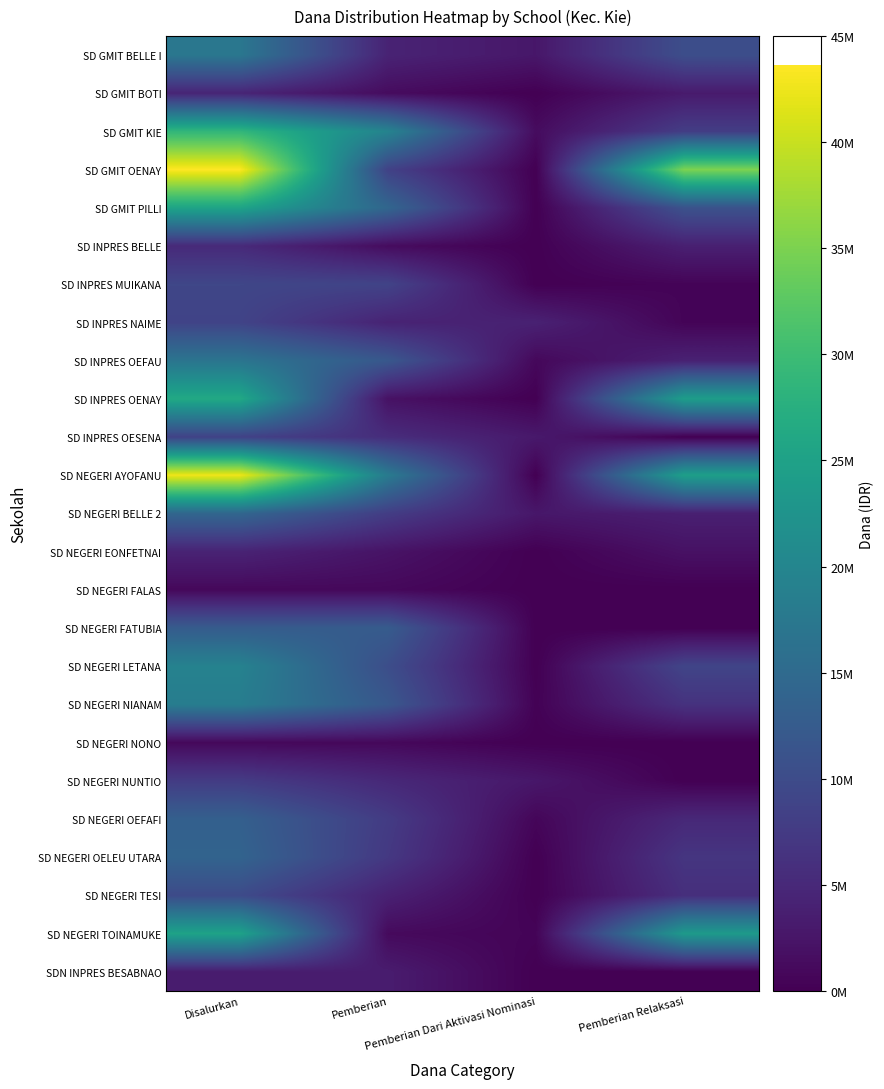

Reading right to left, extract all data points from this chart.

SD GMIT BELLE I: Pemberian Relaksasi=10350000	Pemberian Dari Aktivasi Nominasi=2700000	Pemberian=4275000	Disalurkan=17325000
SD GMIT BOTI: Pemberian Relaksasi=3150000	Pemberian Dari Aktivasi Nominasi=0	Pemberian=1350000	Disalurkan=4500000
SD GMIT KIE: Pemberian Relaksasi=7875000	Pemberian Dari Aktivasi Nominasi=1350000	Pemberian=19575000	Disalurkan=28800000
SD GMIT OENAY: Pemberian Relaksasi=35100000	Pemberian Dari Aktivasi Nominasi=0	Pemberian=8550000	Disalurkan=43650000
SD GMIT PILLI: Pemberian Relaksasi=11025000	Pemberian Dari Aktivasi Nominasi=0	Pemberian=14400000	Disalurkan=25425000
SD INPRES BELLE: Pemberian Relaksasi=3825000	Pemberian Dari Aktivasi Nominasi=0	Pemberian=1350000	Disalurkan=5175000
SD INPRES MUIKANA: Pemberian Relaksasi=450000	Pemberian Dari Aktivasi Nominasi=0	Pemberian=8775000	Disalurkan=9225000
SD INPRES NAIME: Pemberian Relaksasi=450000	Pemberian Dari Aktivasi Nominasi=4050000	Pemberian=4275000	Disalurkan=8775000
SD INPRES OEFAU: Pemberian Relaksasi=4050000	Pemberian Dari Aktivasi Nominasi=900000	Pemberian=11925000	Disalurkan=16875000
SD INPRES OENAY: Pemberian Relaksasi=24300000	Pemberian Dari Aktivasi Nominasi=0	Pemberian=2025000	Disalurkan=26325000
SD INPRES OESENA: Pemberian Relaksasi=0	Pemberian Dari Aktivasi Nominasi=2925000	Pemberian=5625000	Disalurkan=8550000
SD NEGERI AYOFANU: Pemberian Relaksasi=24525000	Pemberian Dari Aktivasi Nominasi=0	Pemberian=18000000	Disalurkan=42525000
SD NEGERI BELLE 2: Pemberian Relaksasi=3825000	Pemberian Dari Aktivasi Nominasi=2700000	Pemberian=7875000	Disalurkan=14400000
SD NEGERI EONFETNAI: Pemberian Relaksasi=2025000	Pemberian Dari Aktivasi Nominasi=0	Pemberian=2250000	Disalurkan=4275000
SD NEGERI FALAS: Pemberian Relaksasi=0	Pemberian Dari Aktivasi Nominasi=0	Pemberian=900000	Disalurkan=900000
SD NEGERI FATUBIA: Pemberian Relaksasi=0	Pemberian Dari Aktivasi Nominasi=0	Pemberian=12600000	Disalurkan=12600000
SD NEGERI LETANA: Pemberian Relaksasi=9000000	Pemberian Dari Aktivasi Nominasi=0	Pemberian=10350000	Disalurkan=19350000
SD NEGERI NIANAM: Pemberian Relaksasi=6300000	Pemberian Dari Aktivasi Nominasi=225000	Pemberian=11925000	Disalurkan=18450000
SD NEGERI NONO: Pemberian Relaksasi=0	Pemberian Dari Aktivasi Nominasi=0	Pemberian=900000	Disalurkan=900000
SD NEGERI NUNTIO: Pemberian Relaksasi=0	Pemberian Dari Aktivasi Nominasi=2700000	Pemberian=4950000	Disalurkan=7650000
SD NEGERI OEFAFI: Pemberian Relaksasi=4950000	Pemberian Dari Aktivasi Nominasi=675000	Pemberian=7650000	Disalurkan=13275000
SD NEGERI OELEU UTARA: Pemberian Relaksasi=6750000	Pemberian Dari Aktivasi Nominasi=0	Pemberian=7200000	Disalurkan=13950000
SD NEGERI TESI: Pemberian Relaksasi=5850000	Pemberian Dari Aktivasi Nominasi=0	Pemberian=4050000	Disalurkan=9900000
SD NEGERI TOINAMUKE: Pemberian Relaksasi=23625000	Pemberian Dari Aktivasi Nominasi=450000	Pemberian=1125000	Disalurkan=25200000
SDN INPRES BESABNAO: Pemberian Relaksasi=0	Pemberian Dari Aktivasi Nominasi=0	Pemberian=3375000	Disalurkan=3375000